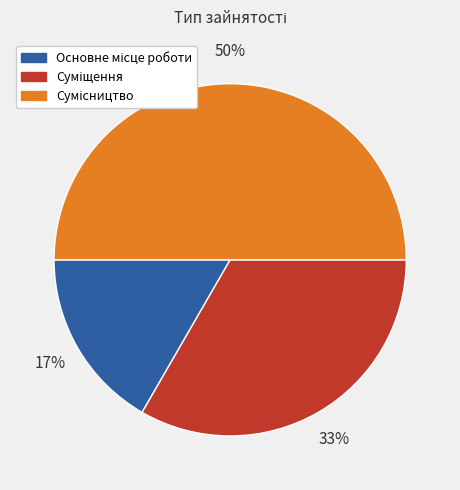

To the nearest percent, what is the average slice percentage?

33%